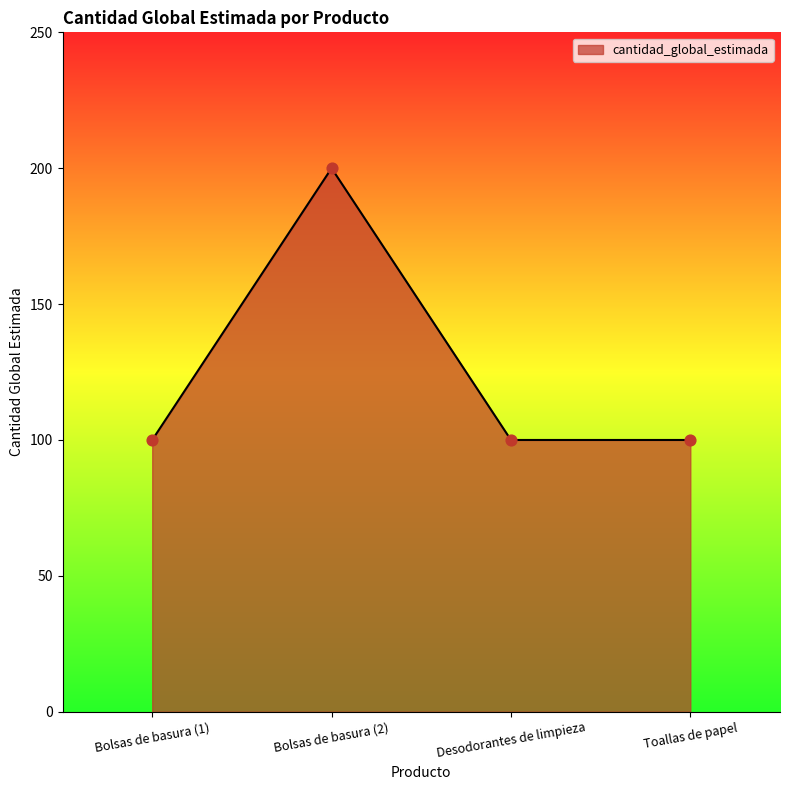

What is the ratio of the value at Desodorantes de limpieza to the value at Toallas de papel?

1.0